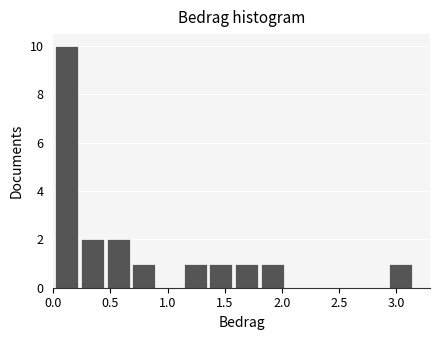

How tall is the bar that spans 0.45 to 0.70 on the x-axis? Neither the bar edges nor the heights are printed on the chart, so give them approximately, as read against the axes.

2